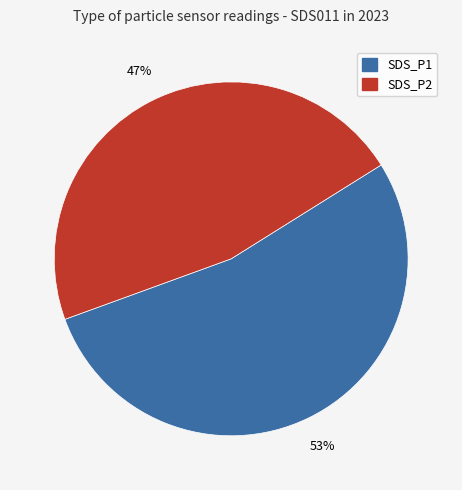

Count the number of slices in the pie.

2